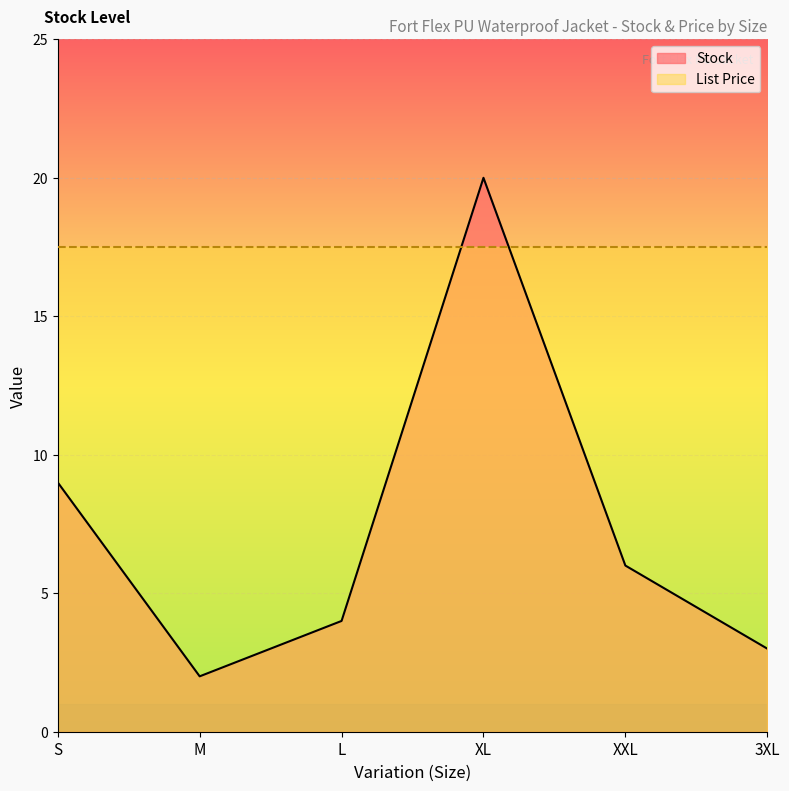

What is the greatest value displayed?

20.0